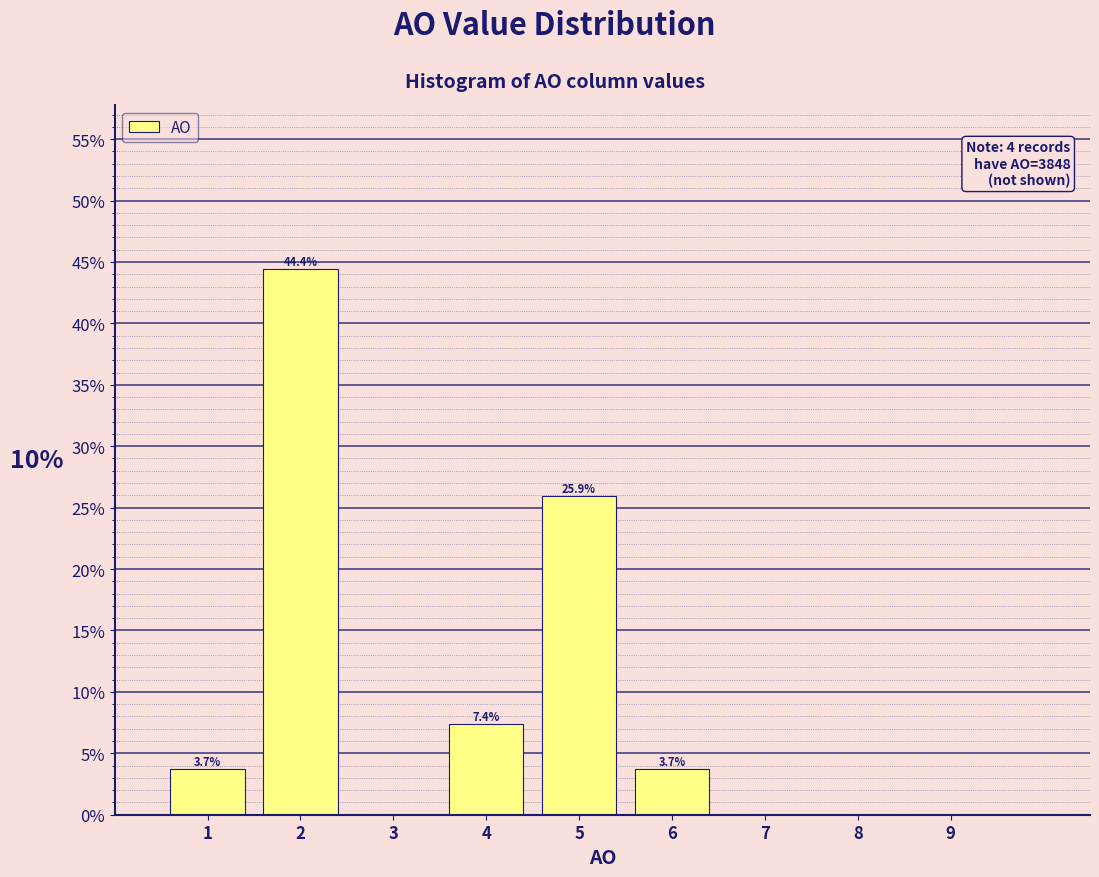

Which range on the x-axis has the tallest bar?

1.5 to 2.5